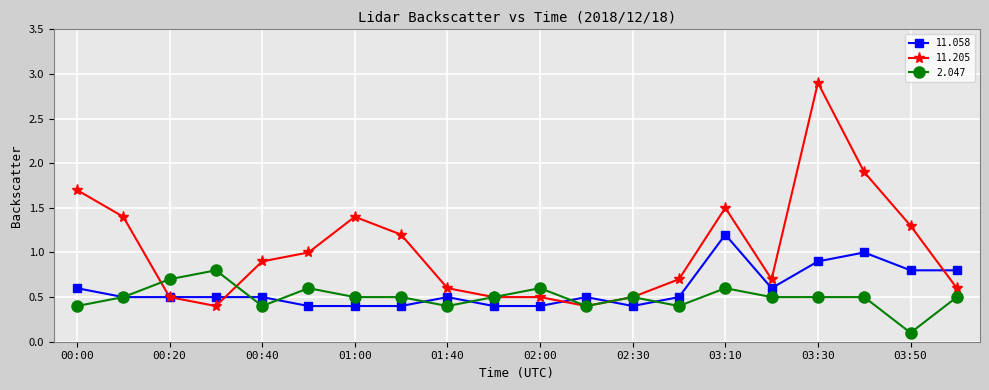

What is the value of the 2.047 point at the 16th from the left?

0.5